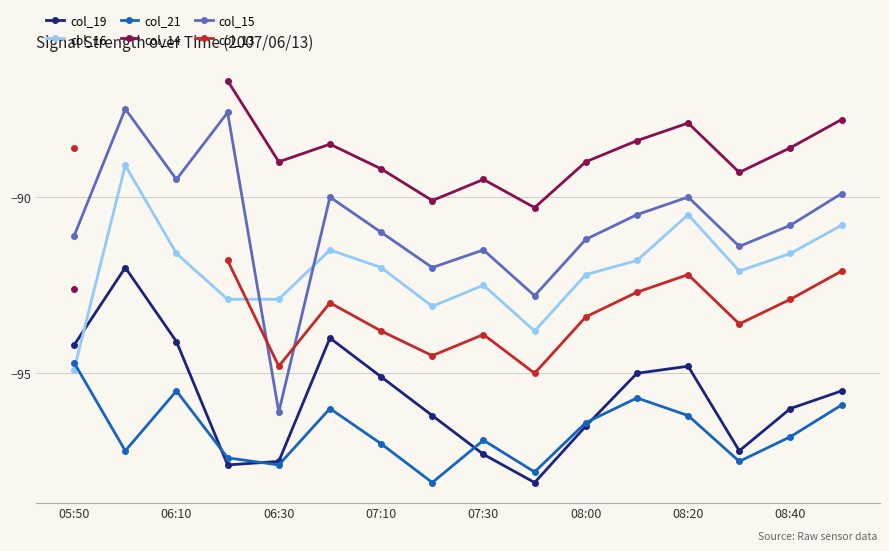

True or false: col_16 and col_19 cross at least once.

True